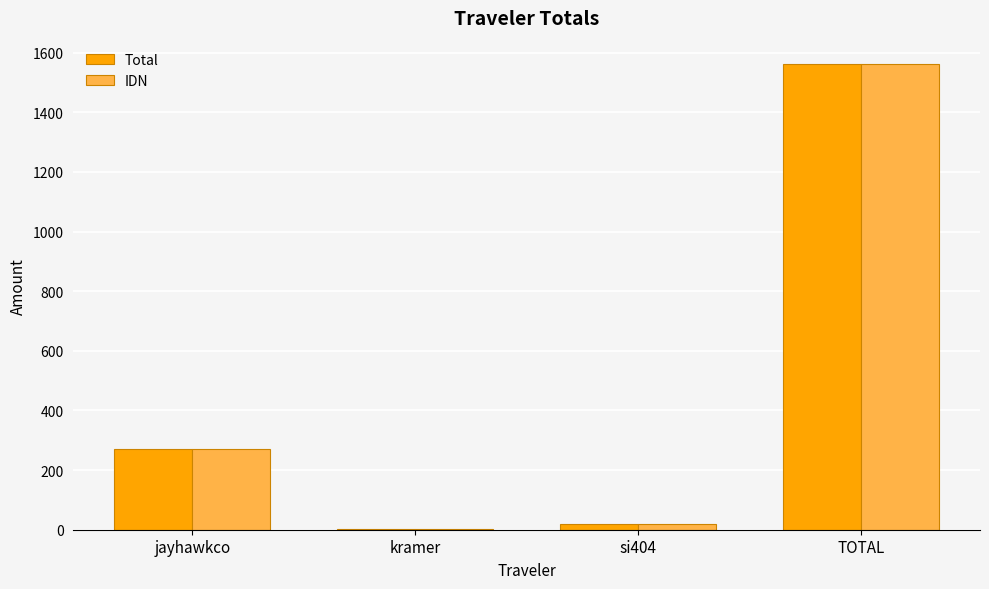

The Total series shows 128.1 at jayhawkco. True or false?

False